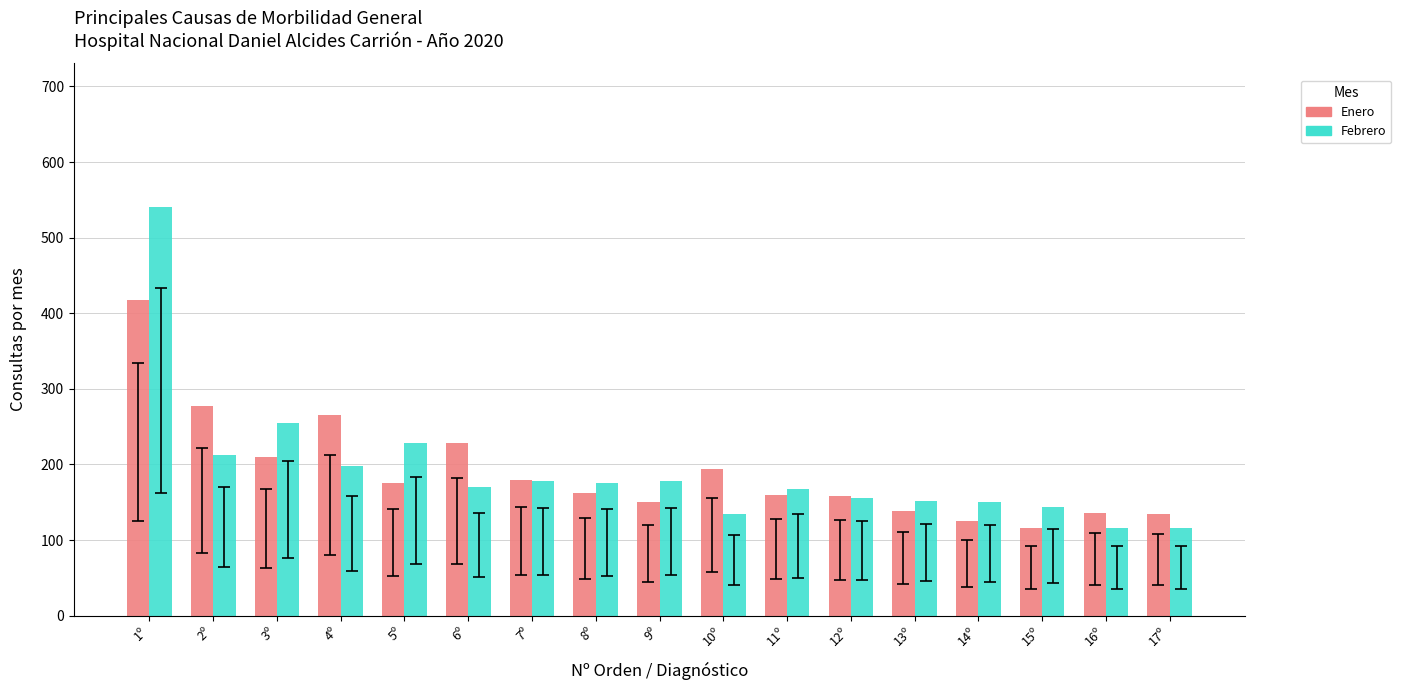

Rank the series at 2º from highest to lowest value.

Enero, Febrero